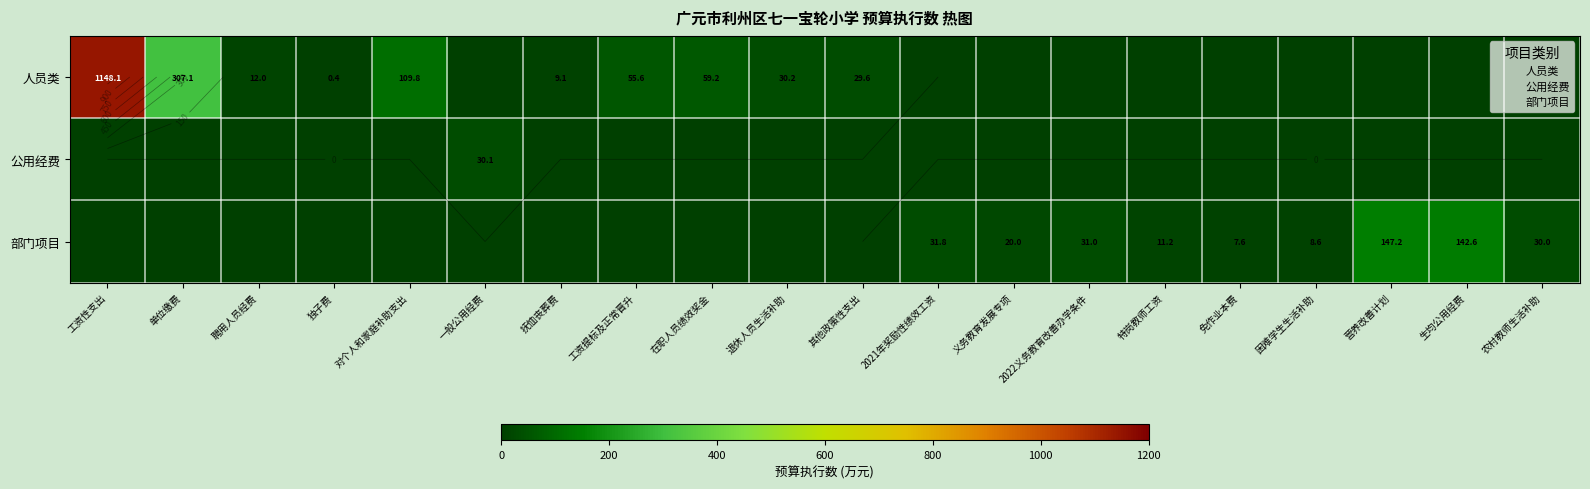

Is it true that 公用经费 equals -14.1 at 对个人和家庭补助支出?

False